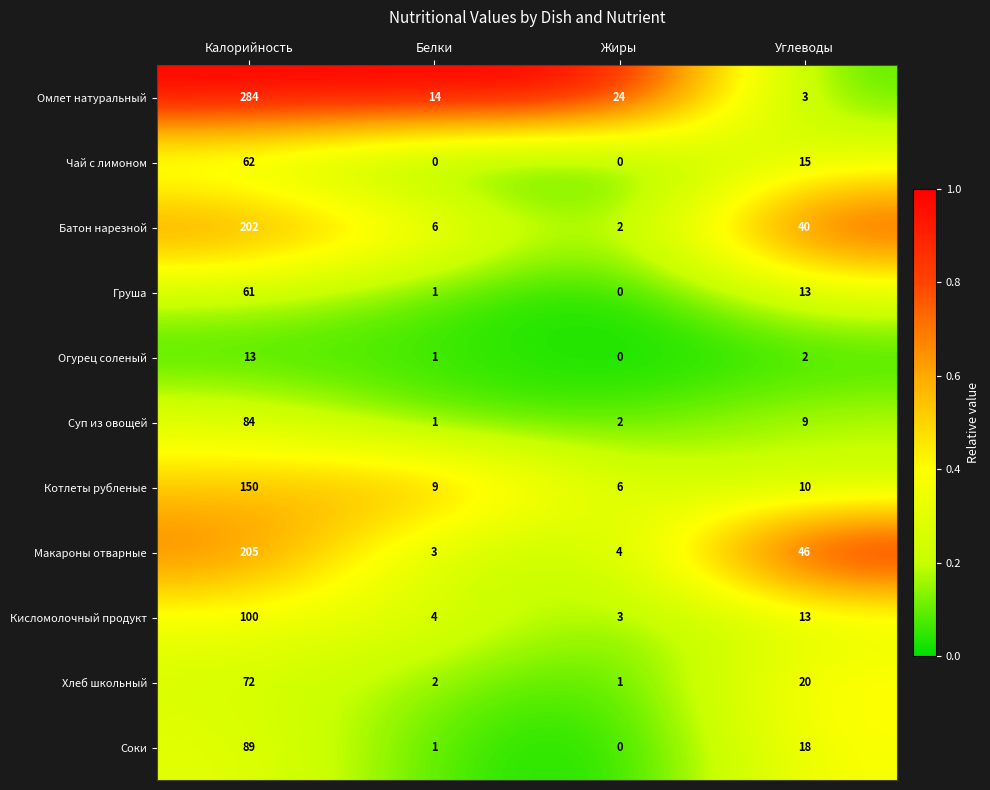

True or false: Омлет натуральный has a value of 9 at Белки.

False